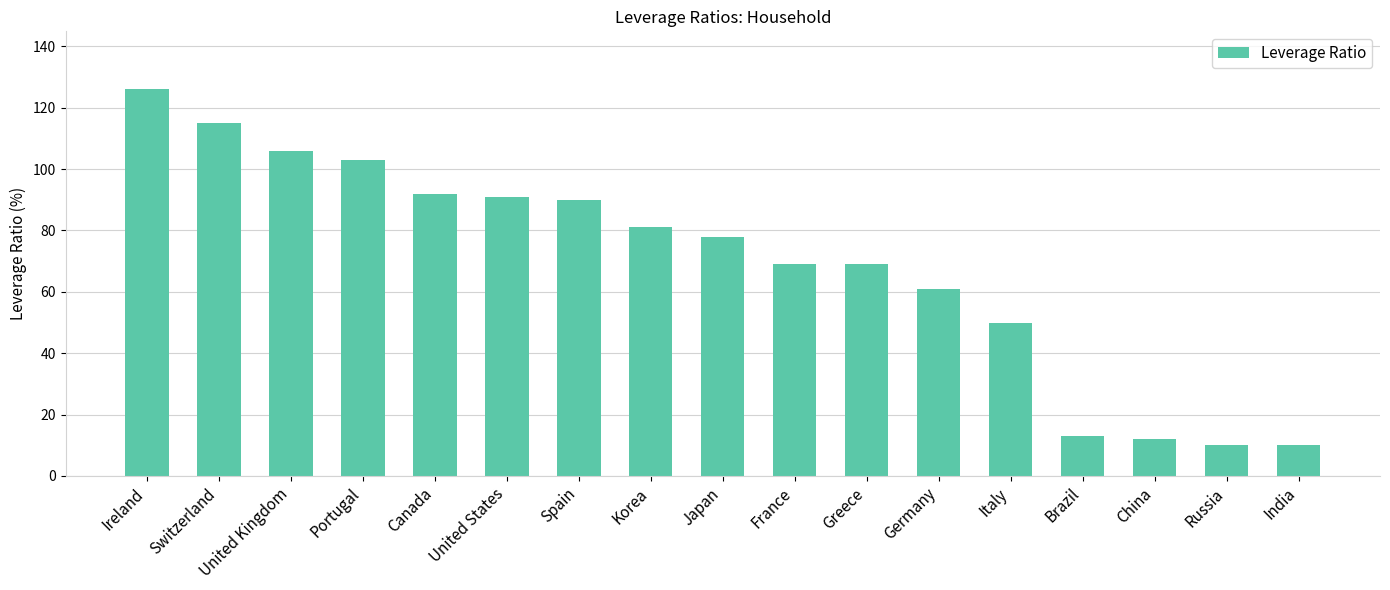

How many data points are less than 78?

8